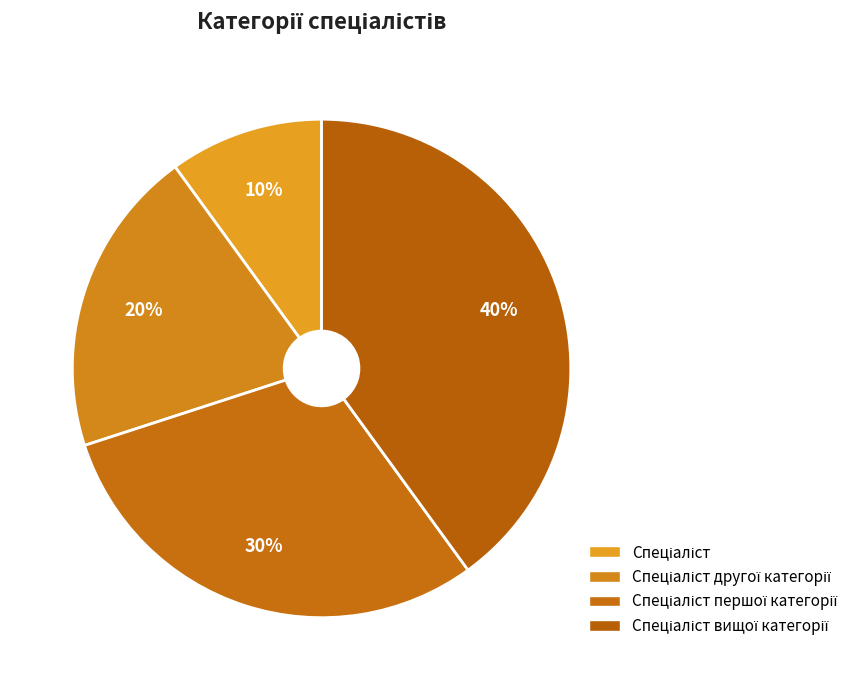

Is there a majority slice in this chart?

No